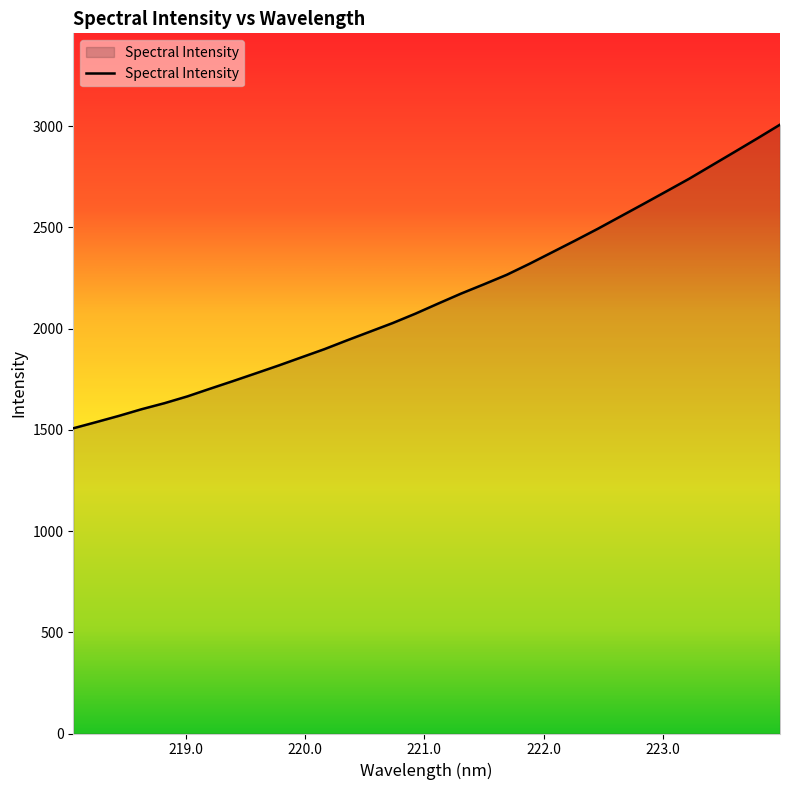

What is the smallest value displayed?

1507.2